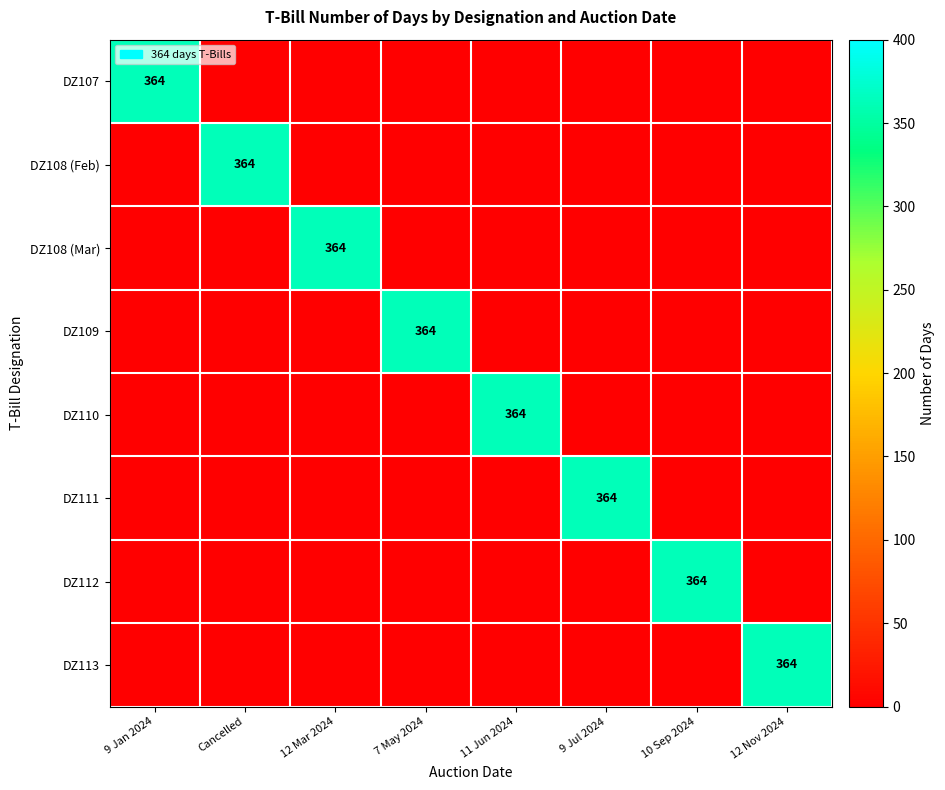

The value of DZ112 at 10 Sep 2024 is 364. True or false?

True